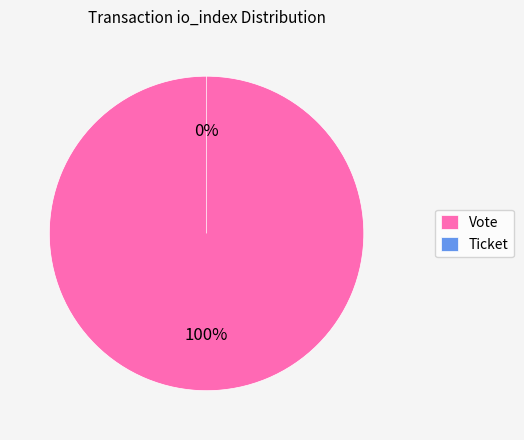

The Ticket slice represents 1% of the pie. True or false?

False